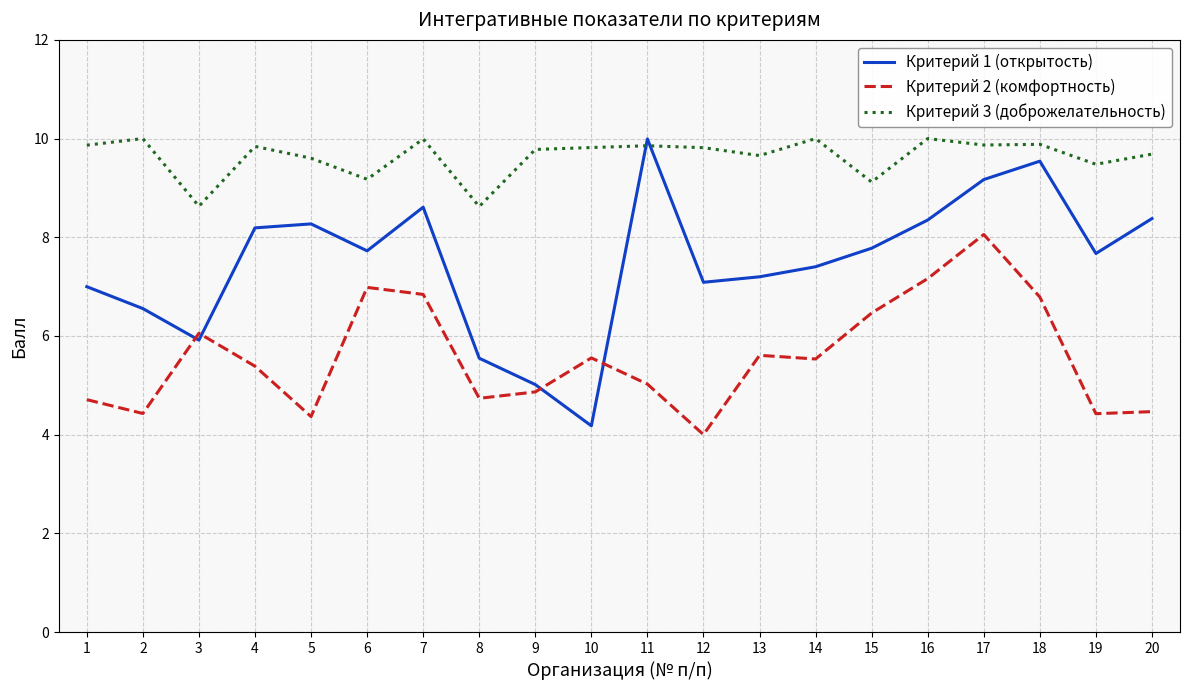

The Критерий 3 (доброжелательность) series shows 9.7 at 20. True or false?

True